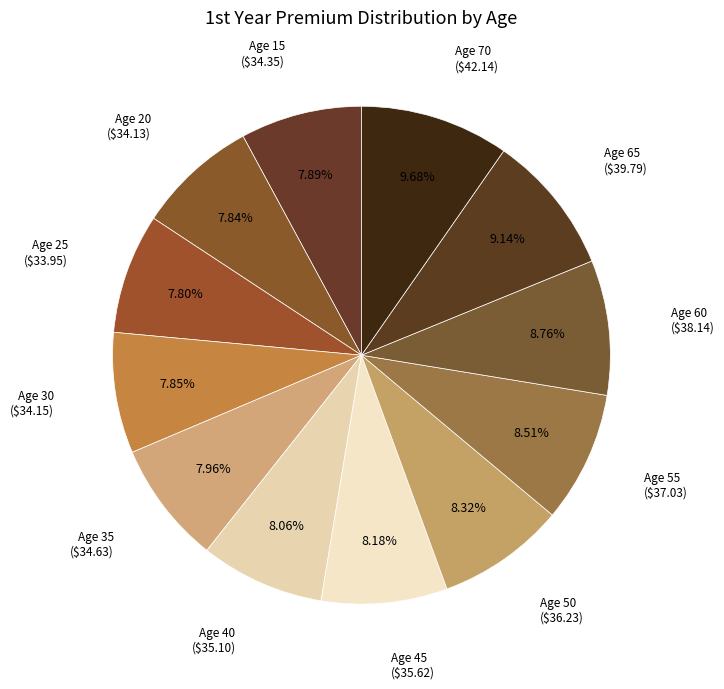

How many slices are in this pie chart?

12